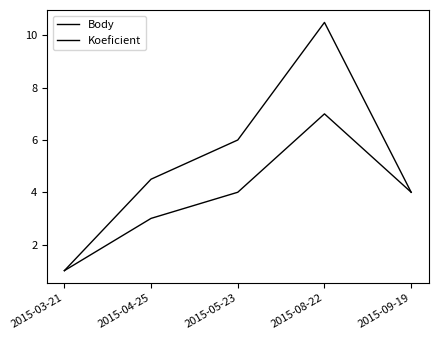

True or false: Koeficient and Body intersect in this chart.

False